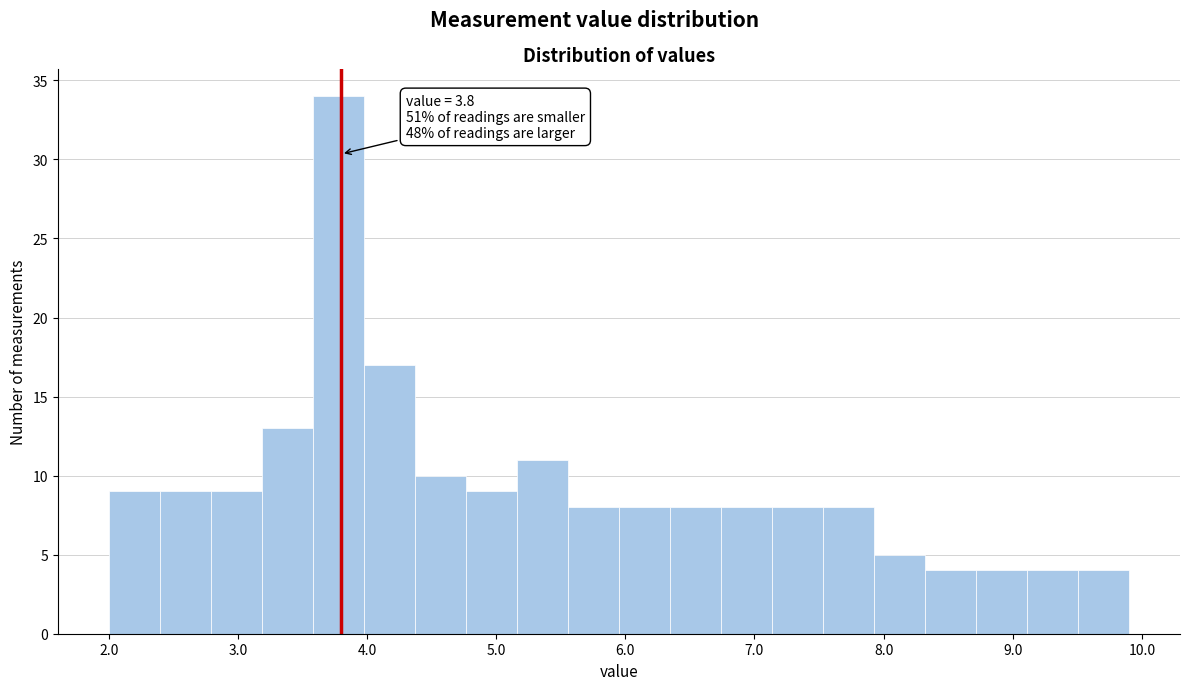

Around what value on the x-axis is the tallest bar? Give the approximate position of its centre, as read against the axis.

3.8